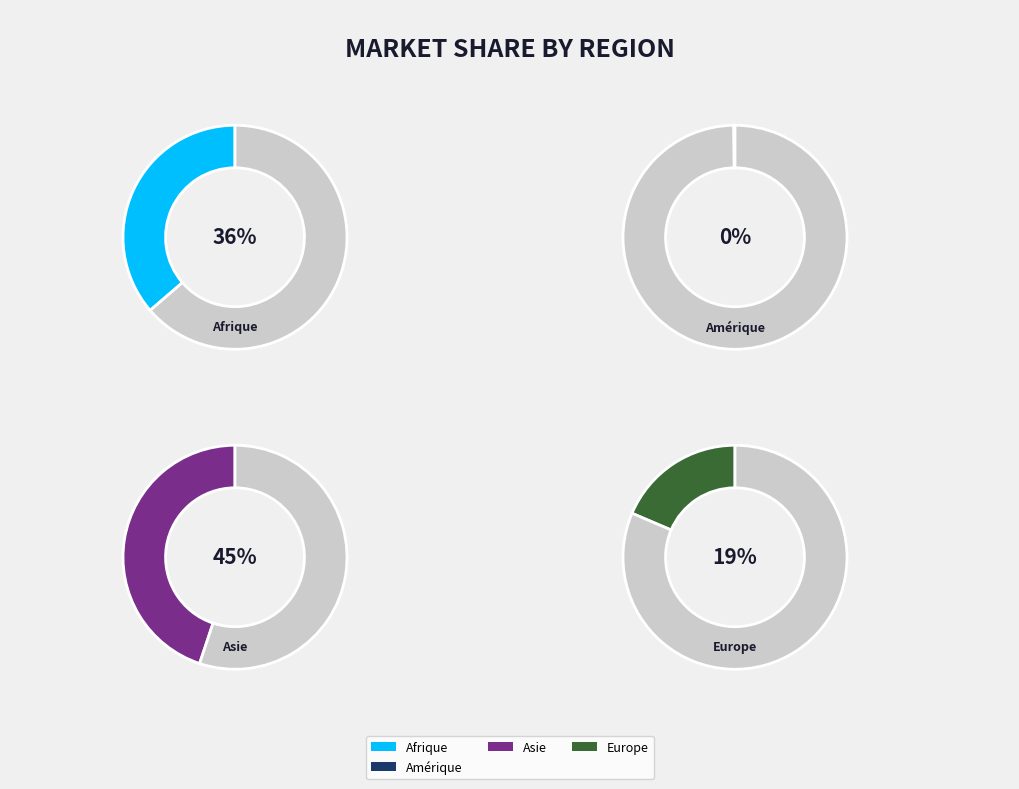

To the nearest percent, what is the difference between the largest and smallest slice percentages?

45%